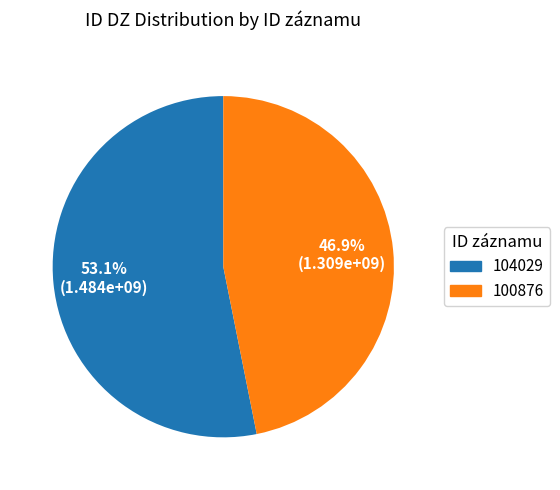

True or false: 104029 accounts for 53% of the total.

True